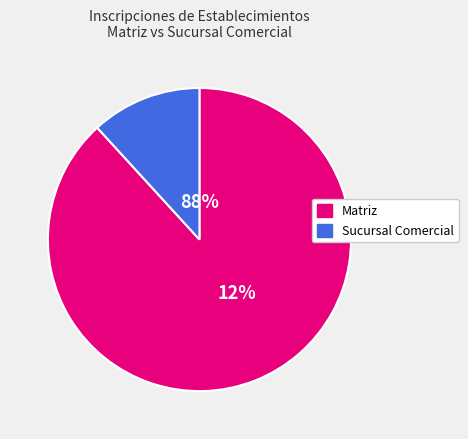

Does 9 represent more than half of the total?

No